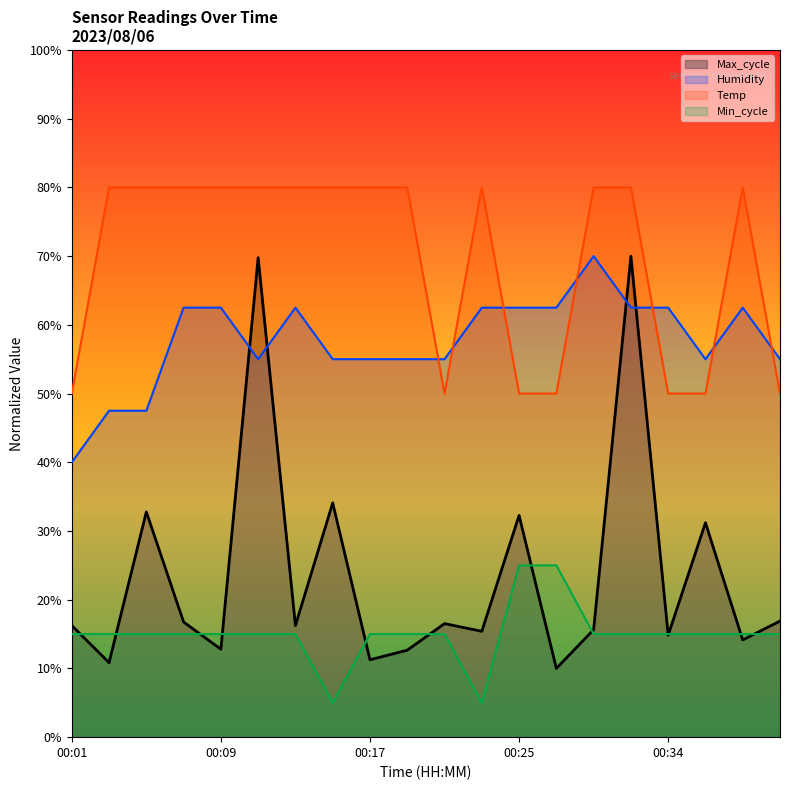

Rank the categories by Min_cycle value from lowest to highest.

00:15, 00:23, 00:01, 00:03, 00:05, 00:07, 00:09, 00:11, 00:13, 00:17, 00:19, 00:21, 00:30, 00:32, 00:34, 00:36, 00:38, 00:40, 00:25, 00:27